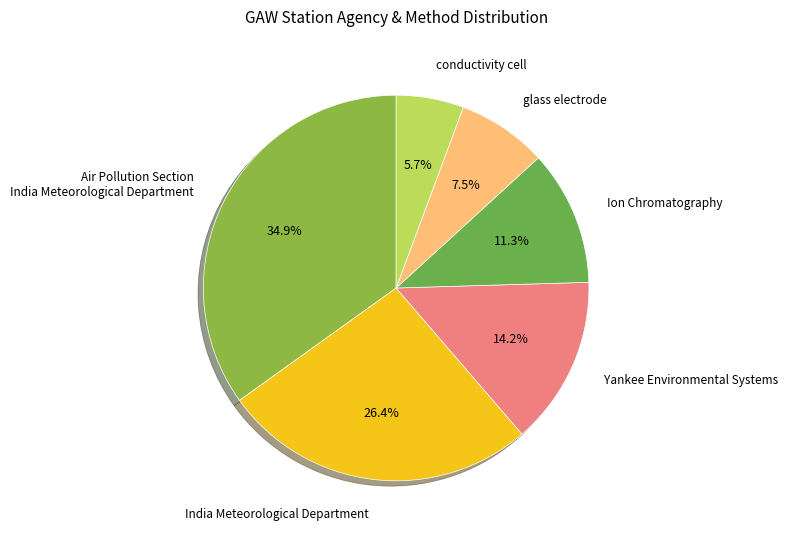

To the nearest percent, what percentage of the pie is conductivity cell?

6%